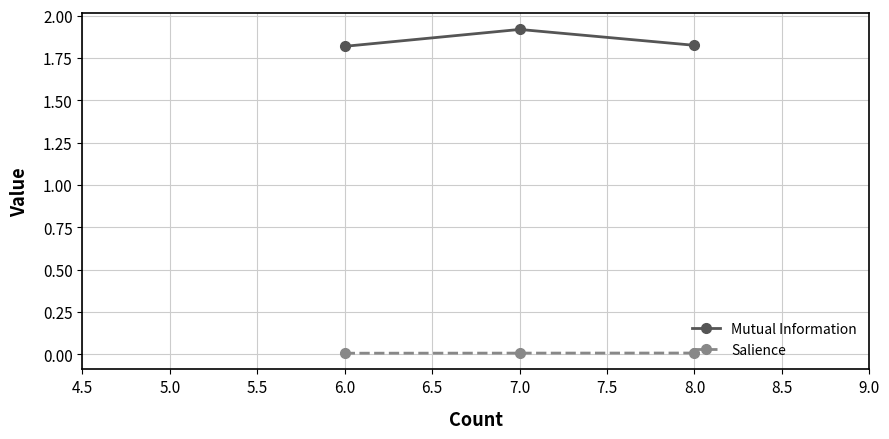

Does the chart display data point markers on the line(s)?

Yes